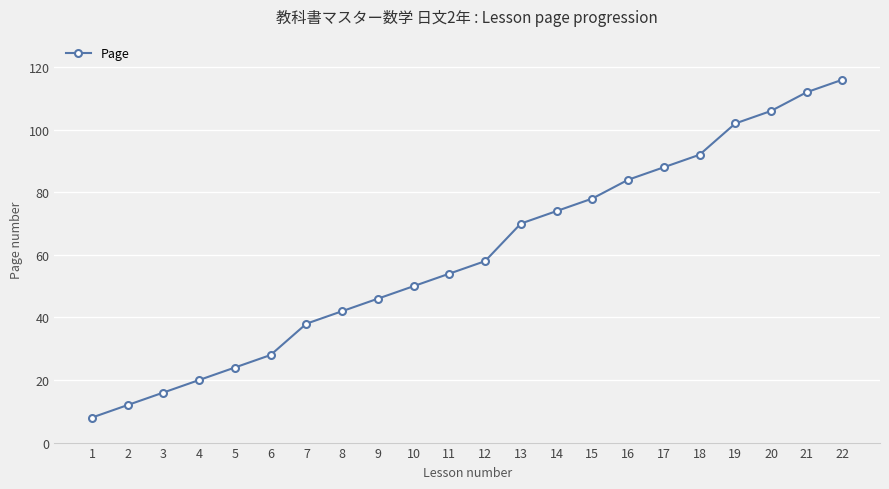

What is the difference between the maximum and minimum values?

108